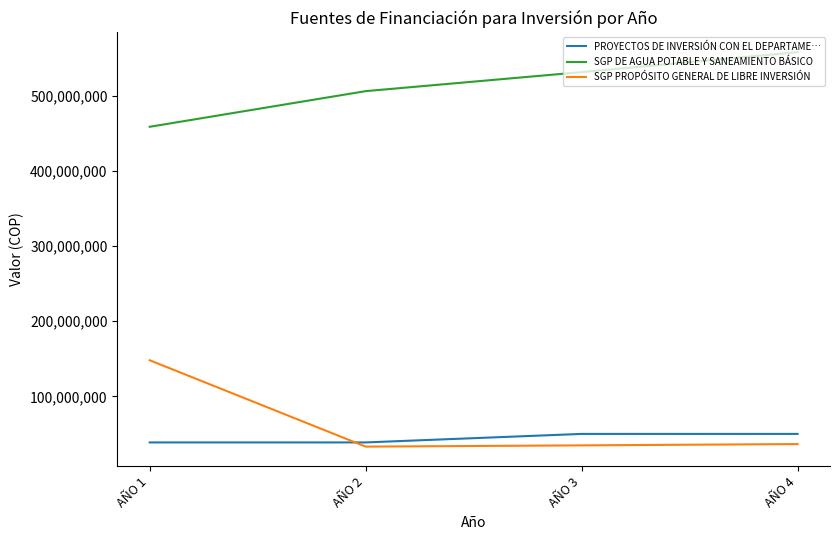

What is the difference between the highest and lowest values at AÑO 2?

472964103